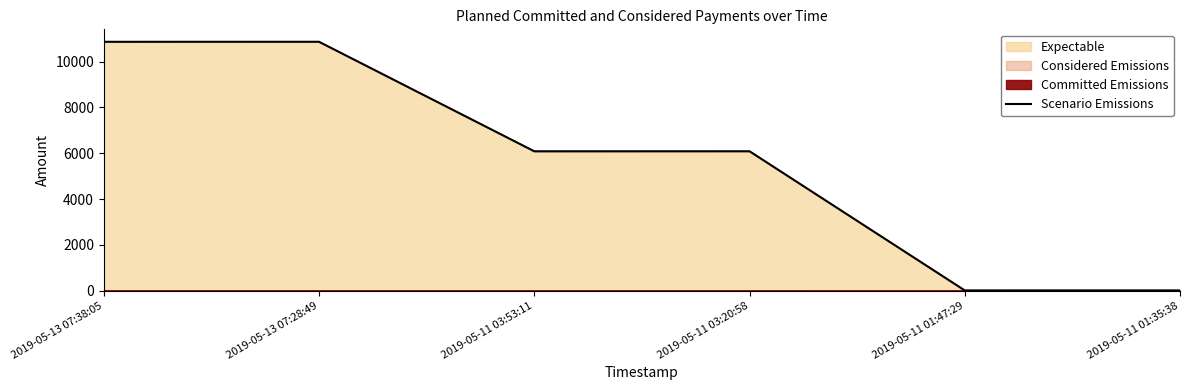

How many interior local valleys (lower than both neighbors) does the data have?

2